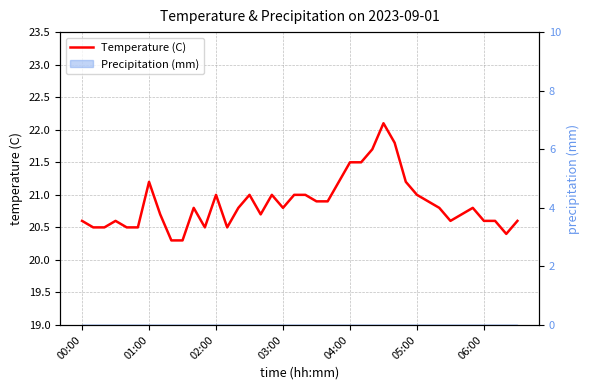

What is the value of the 14th point from the left?

20.5